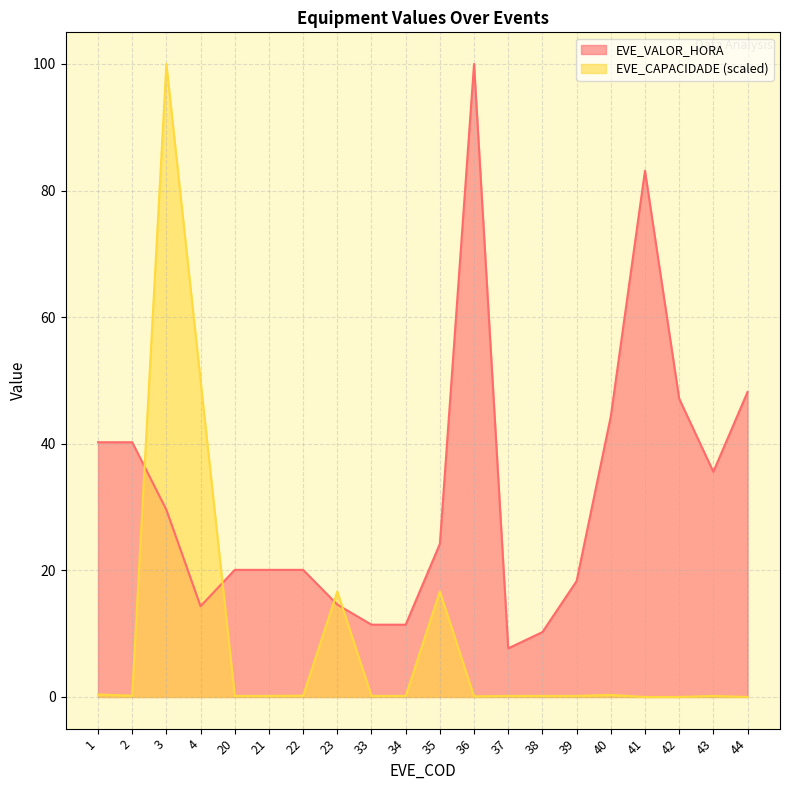

What is the spread (max minus min) of values at 2?

40.0